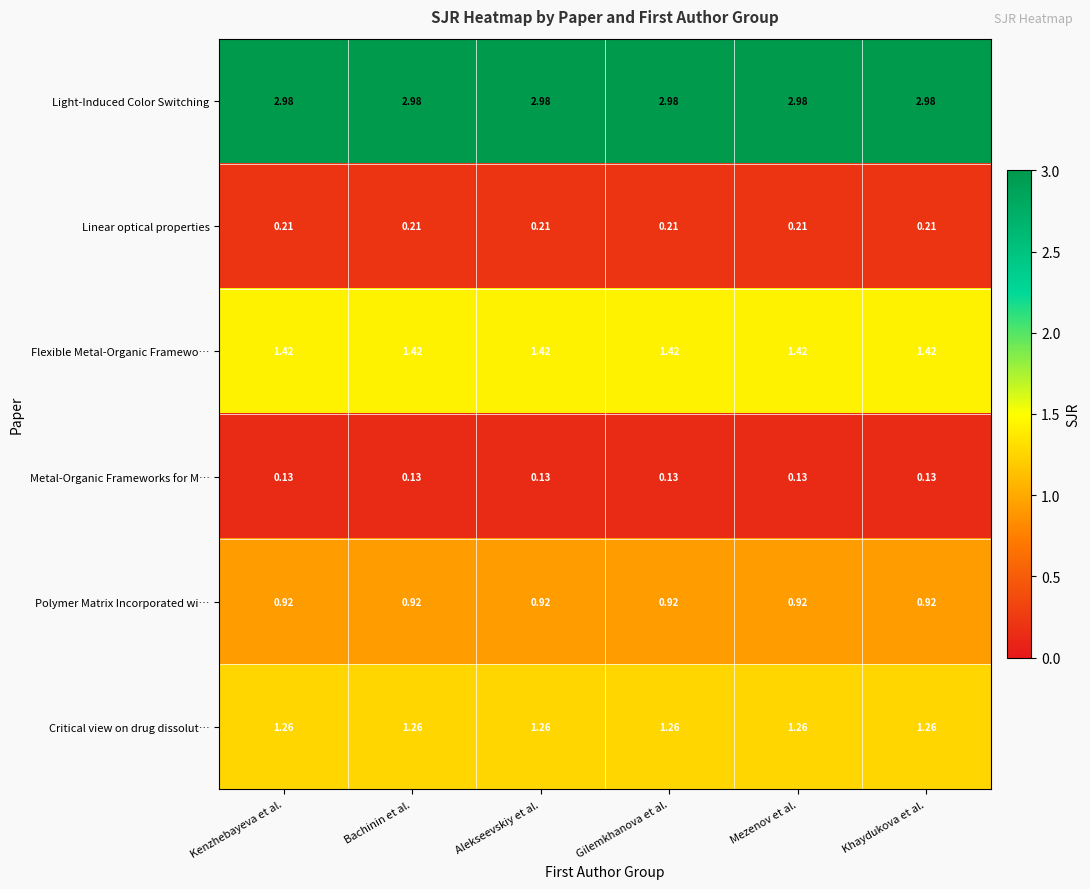

List the series in order of their peak value, highest first.

Light-Induced Color Switching, Flexible Metal-Organic Framewo…, Critical view on drug dissolut…, Polymer Matrix Incorporated wi…, Linear optical properties, Metal-Organic Frameworks for M…